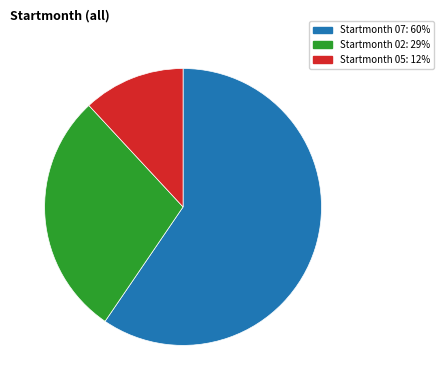

Is there any slice that represents more than half of the pie?

Yes